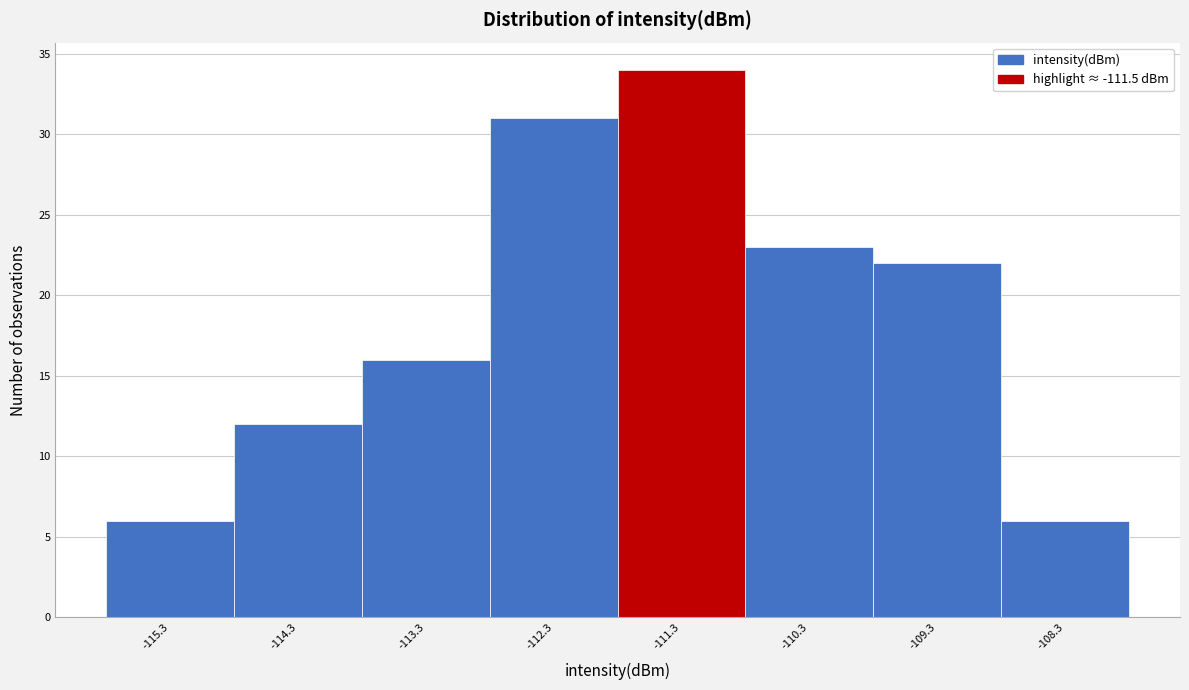

Reading left to right, list every bar in this chart as the range it spans on the x-axis followed by its height. The values are not printed on the chart, so give them approximately, as read against the axis.

-115.8 to -114.8: 6
-114.8 to -113.8: 12
-113.8 to -112.8: 16
-112.8 to -111.8: 31
-111.8 to -110.8: 34
-110.8 to -109.8: 23
-109.8 to -108.8: 22
-108.8 to -107.8: 6